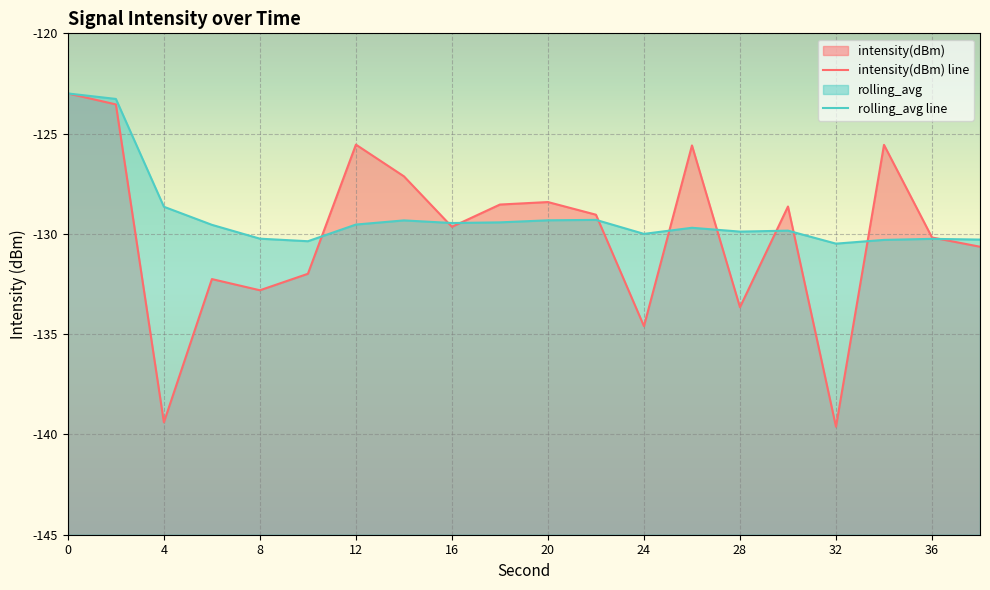

What is the value of the intensity(dBm) point at the 3rd from the left?

-139.4